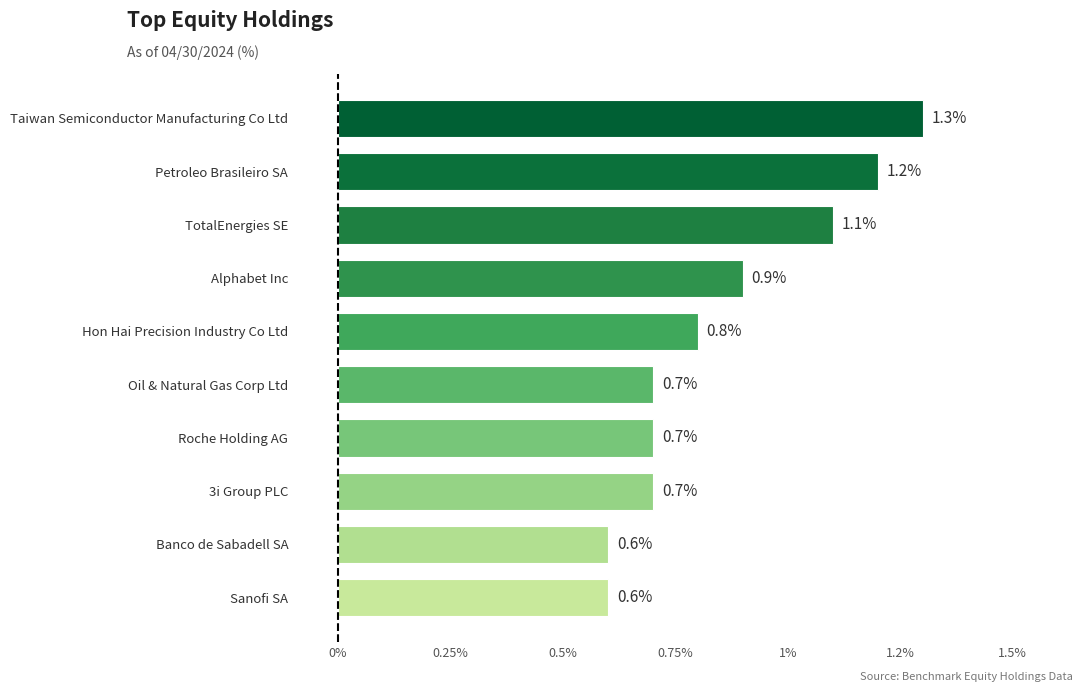

Which label corresponds to the largest value in the chart?

Taiwan Semiconductor Manufacturing Co Ltd